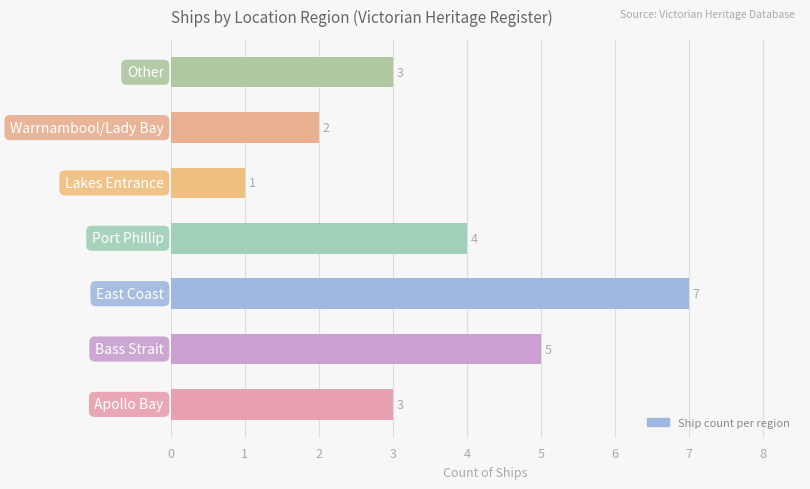

Count the values in the range 2 to 5.

5